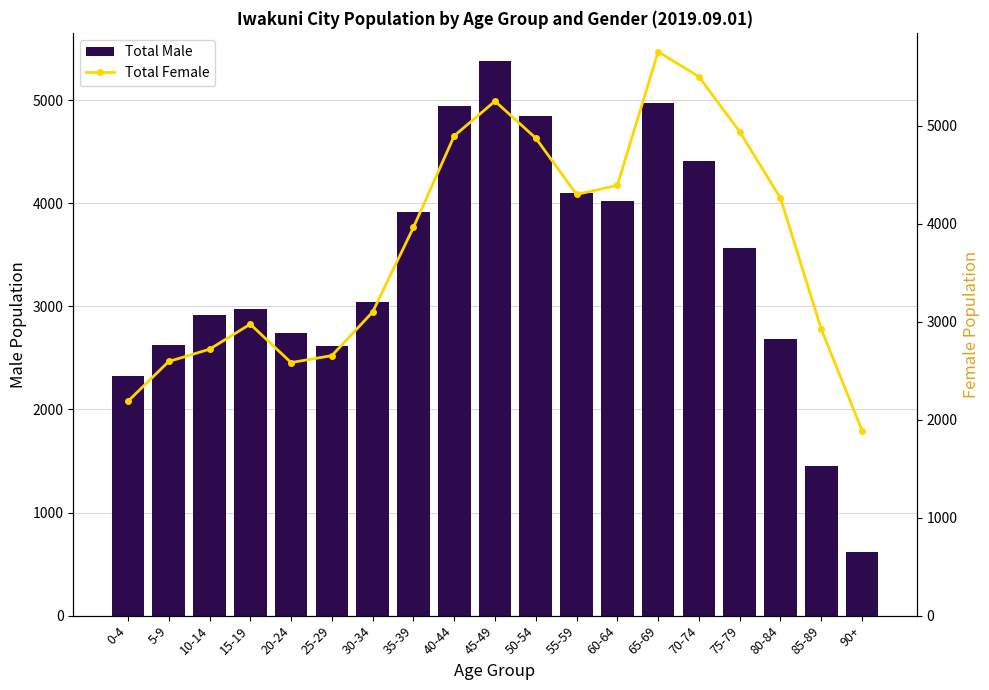

The value of Total Female at 80-84 is 4260. True or false?

True